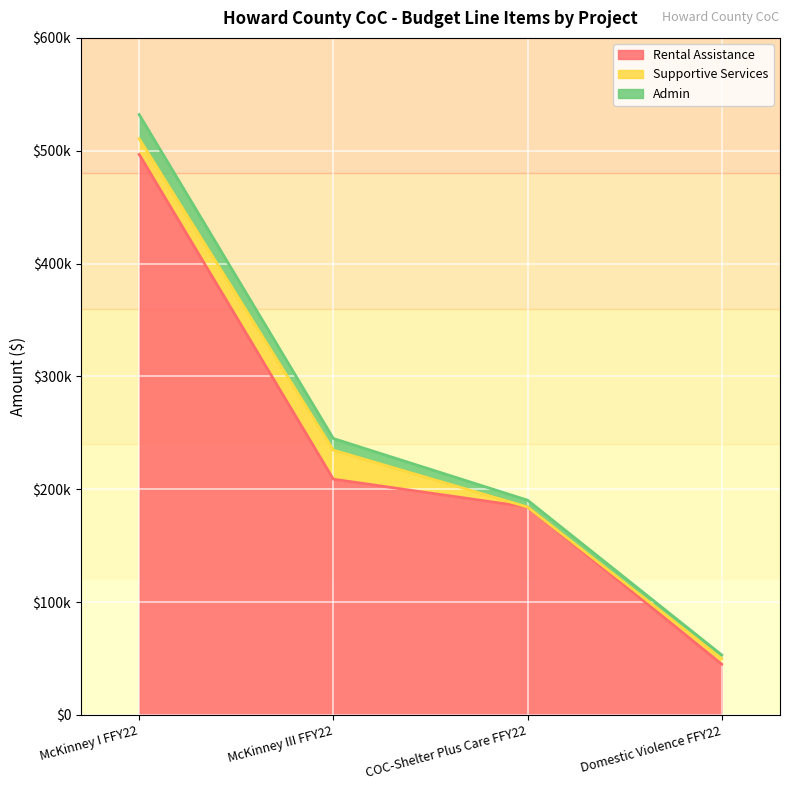

True or false: Admin and Rental Assistance cross at least once.

False